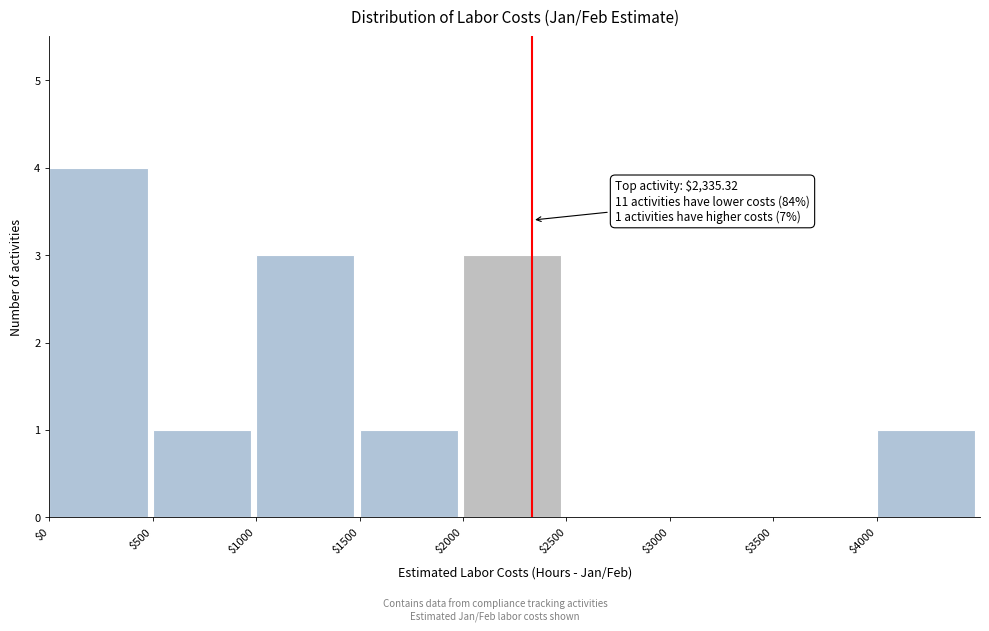

Which range on the x-axis has the tallest bar?

0 to 500